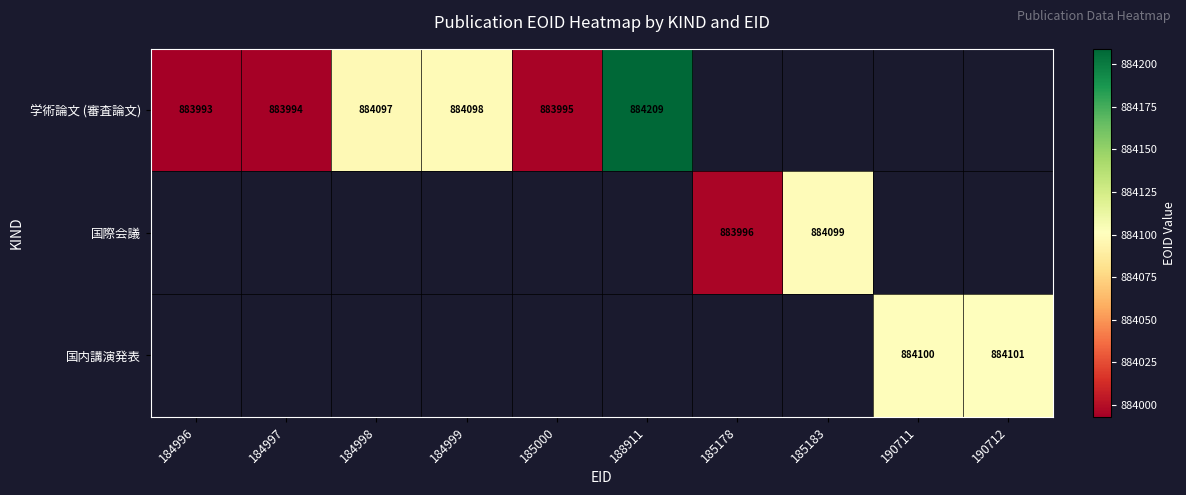

The 学術論文 (審査論文) series shows 1333836 at 184999. True or false?

False